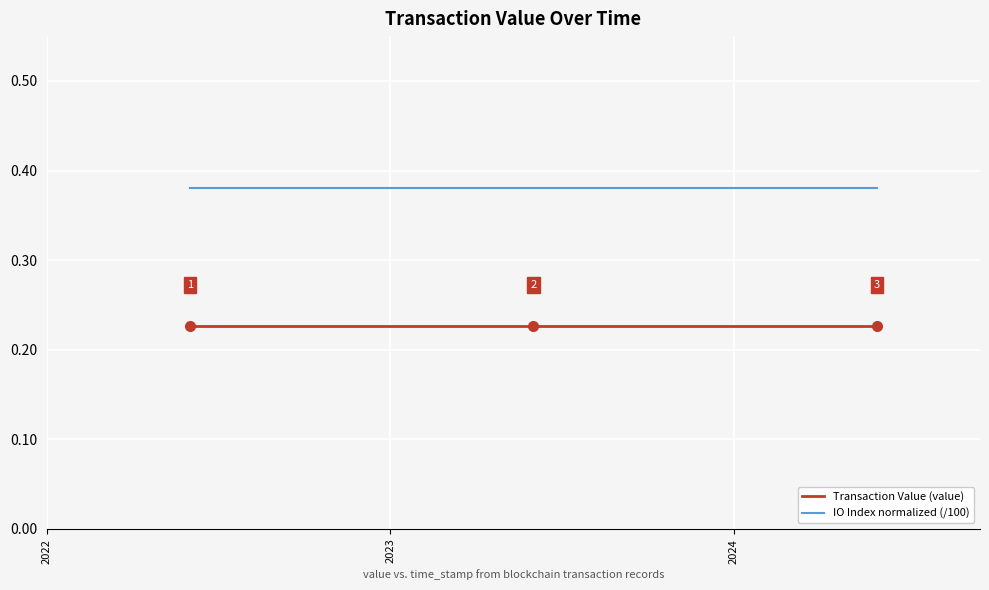

Which series has the largest total across all categories?

IO Index normalized (/100)